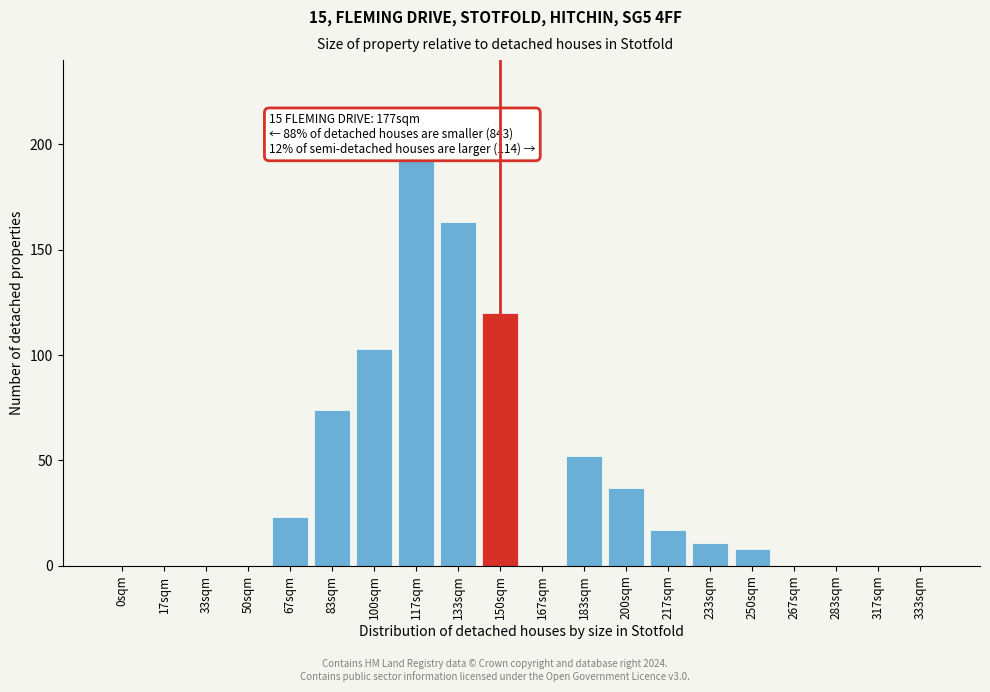

Reading left to right, extract all data points from this chart.

0sqm=0	17sqm=0	33sqm=0	50sqm=0	67sqm=23	83sqm=74	100sqm=103	117sqm=192	133sqm=163	150sqm=120	167sqm=0	183sqm=52	200sqm=37	217sqm=17	233sqm=11	250sqm=8	267sqm=0	283sqm=0	317sqm=0	333sqm=0